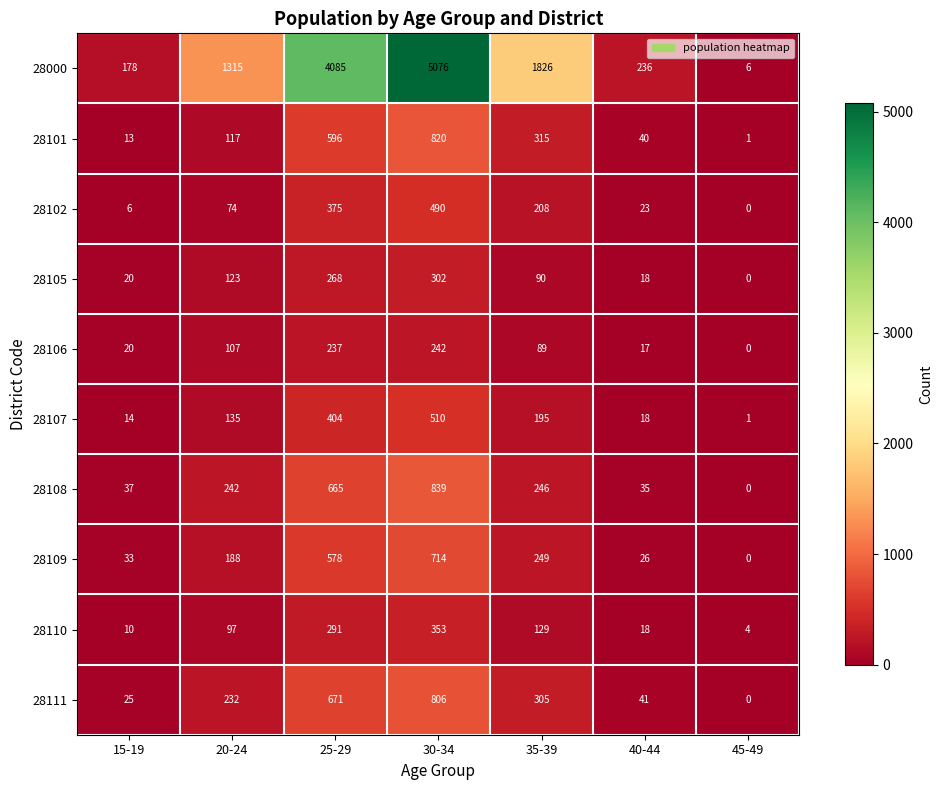

At which category does the chart reach its peak across all series?

30-34